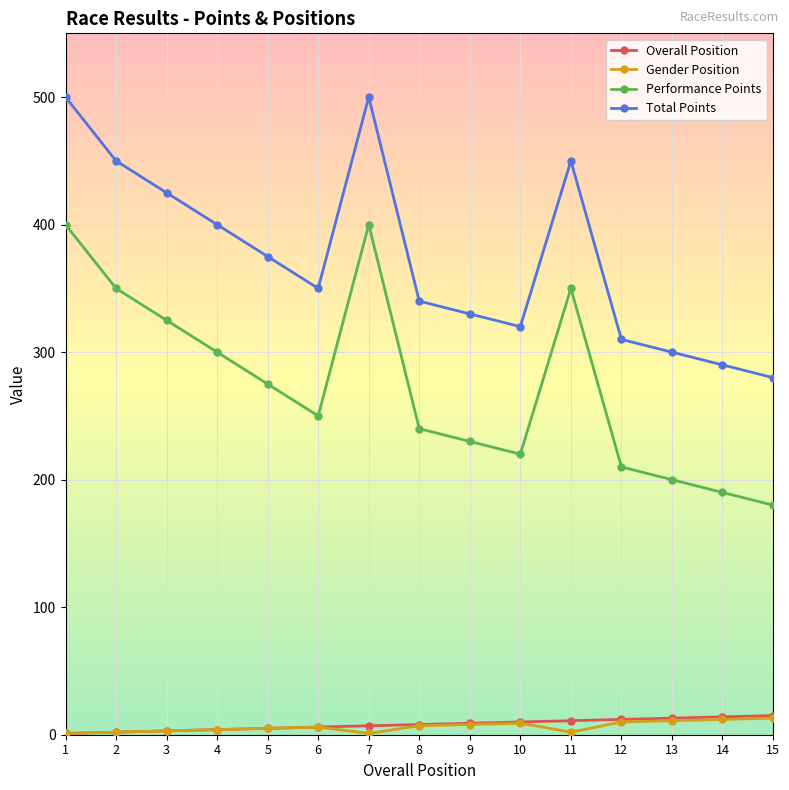

What are all the series names shown in the legend?

Overall Position, Gender Position, Performance Points, Total Points